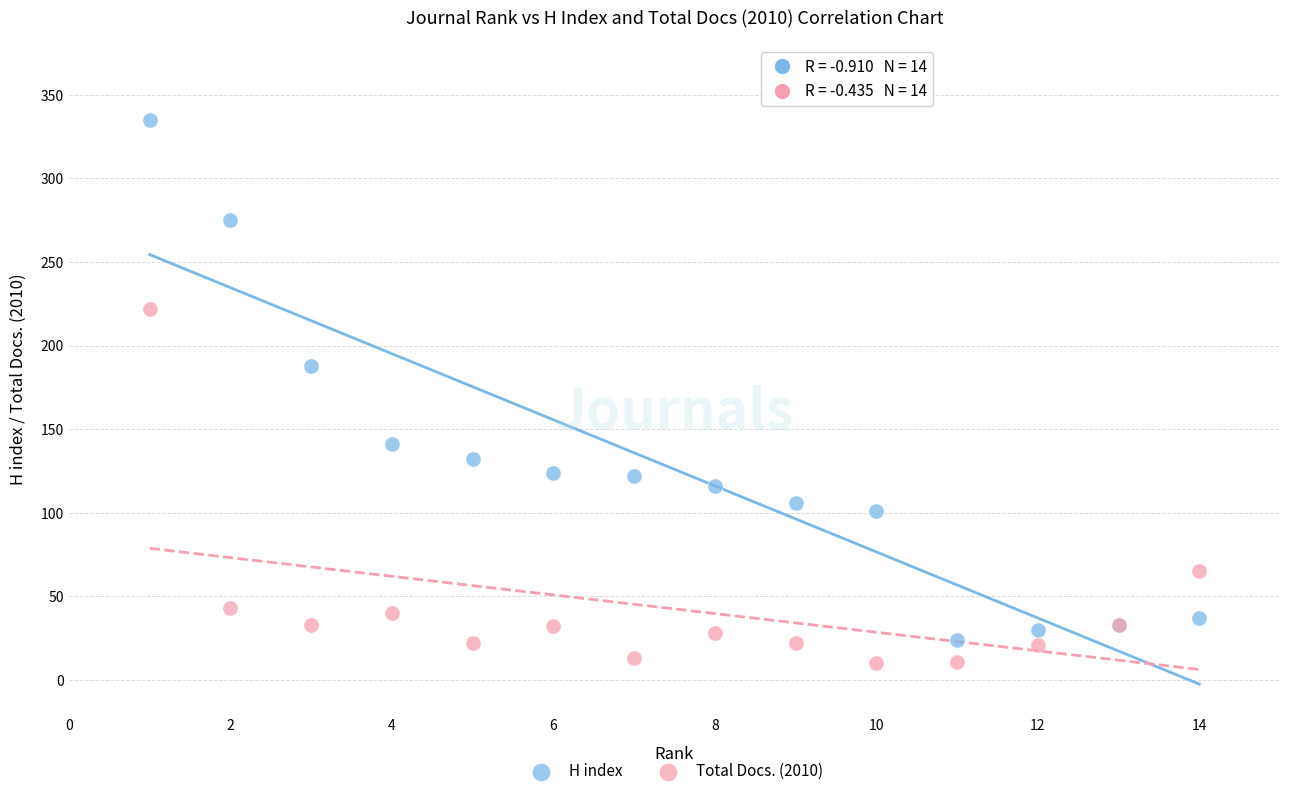

Which series has the widest spread of Y values?

H index